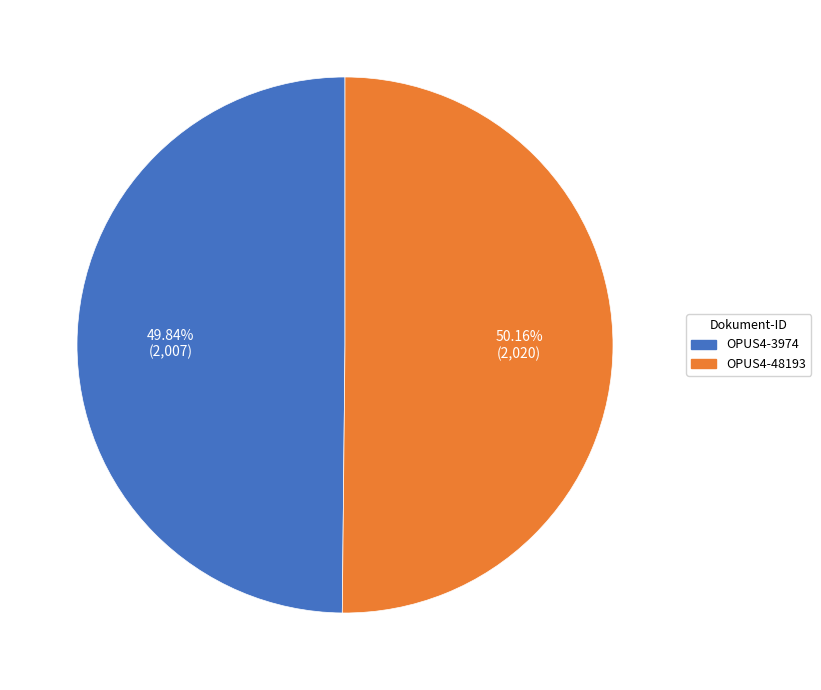

What is the ratio of the value at OPUS4-3974 to the value at OPUS4-48193?

1.0